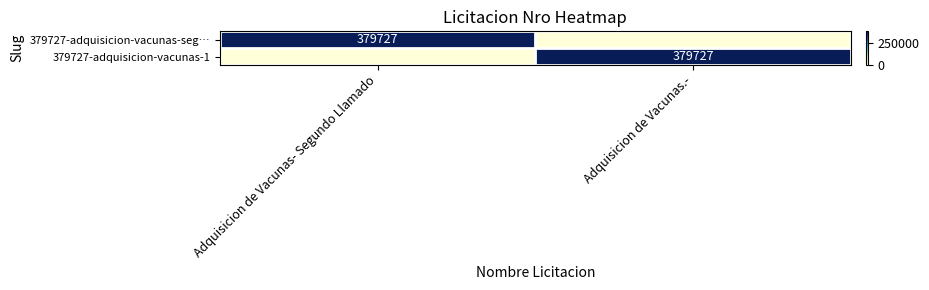

Is it true that 379727-adquisicion-vacunas-1 equals 379727 at Adquisicion de Vacunas.-?

True